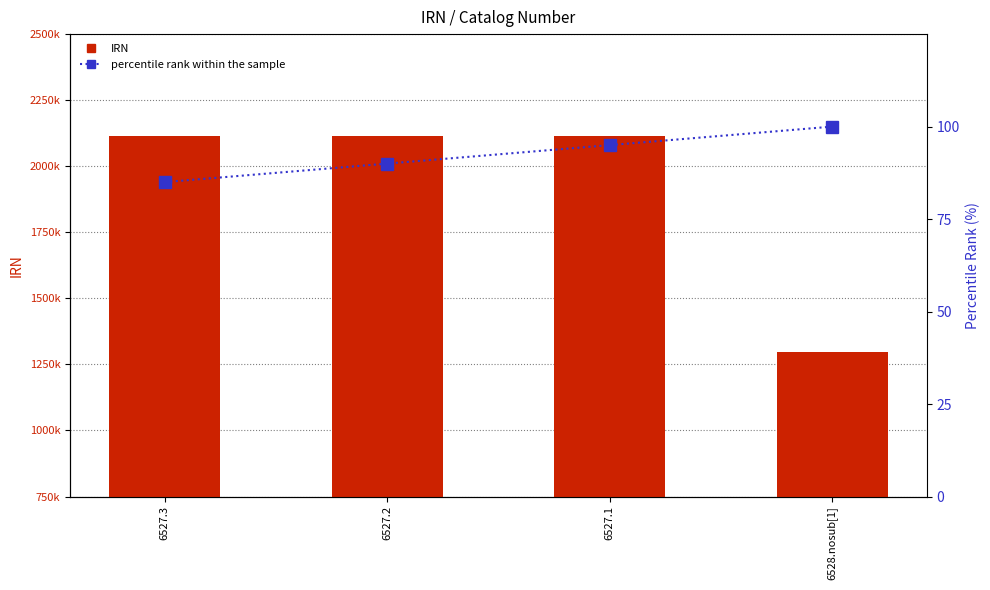

At 6527.2, list the series in order from largest to smallest.

IRN, percentile rank within the sample